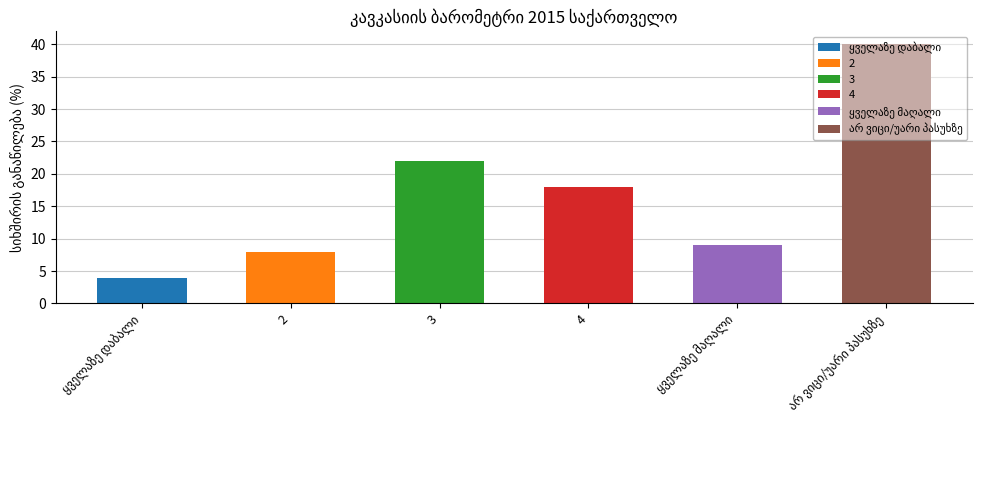

List the labels in order of value, largest first.

არ ვიცი/უარი პასუხზე, 3, 4, ყველაზე მაღალი, 2, ყველაზე დაბალი